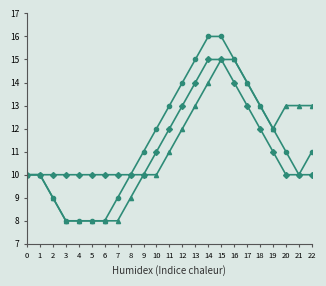

What is the minimum value shown in the chart?

8